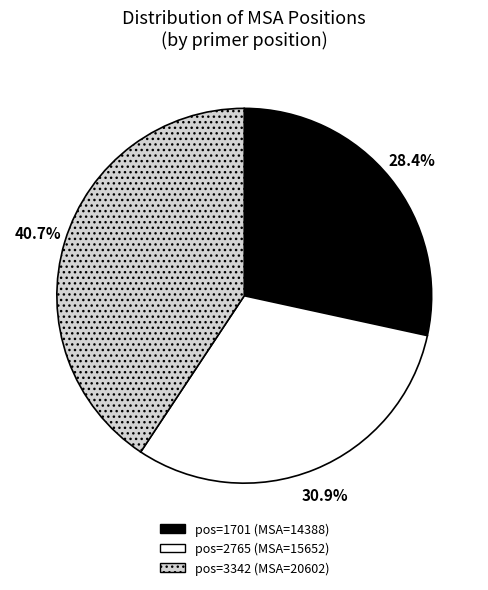

How many segments does this pie chart have?

3